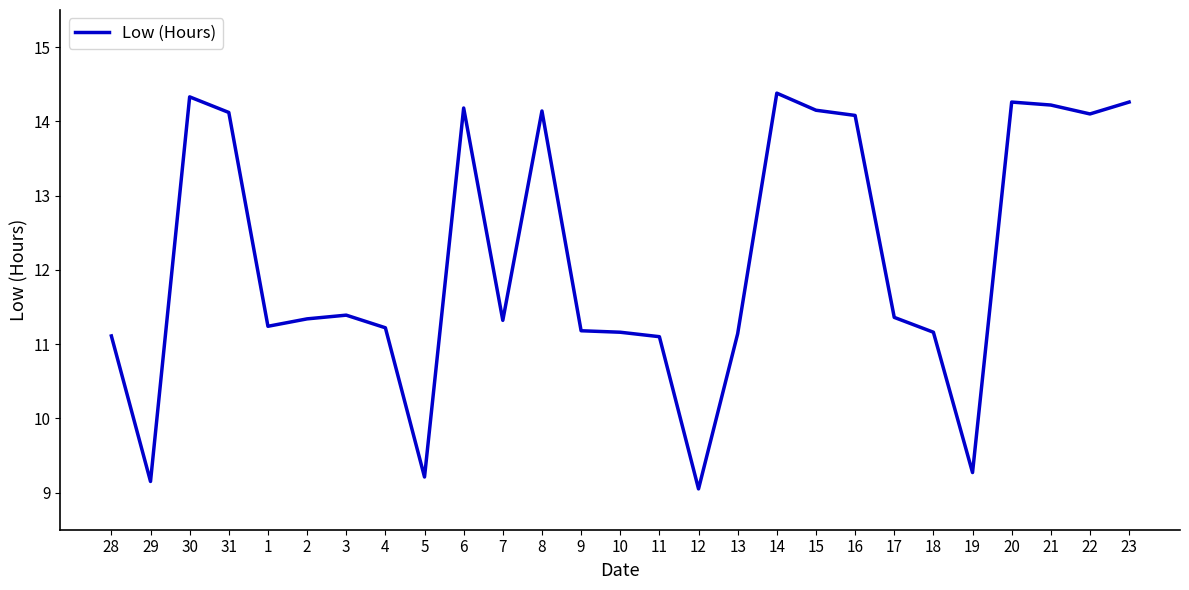

True or false: the data has more than 1 interior local peaks.

True